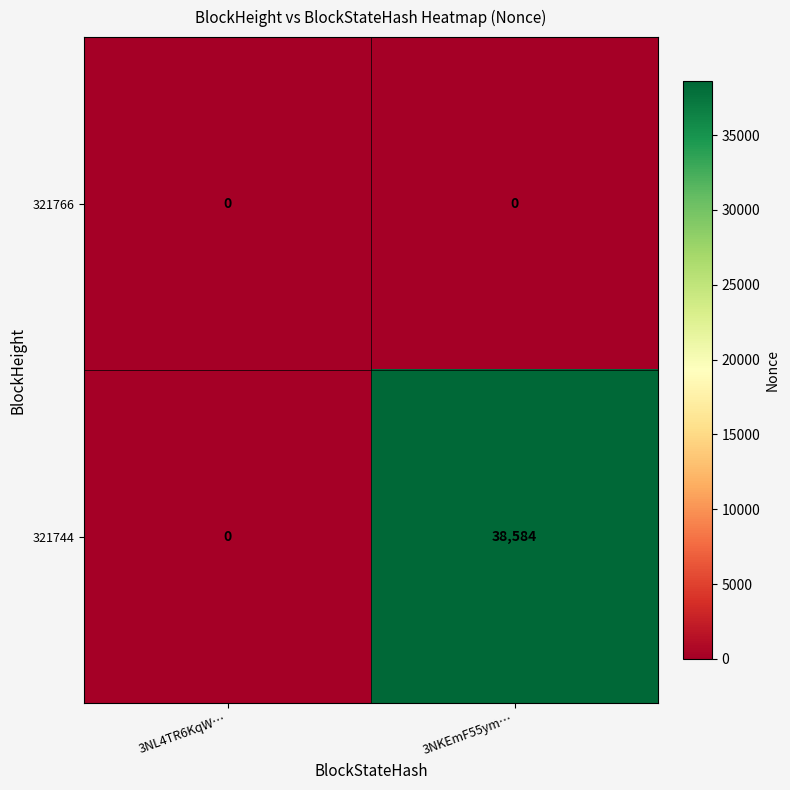

Reading right to left, list all the values displayed in this chart.

321766: 0	0
321744: 38584	0